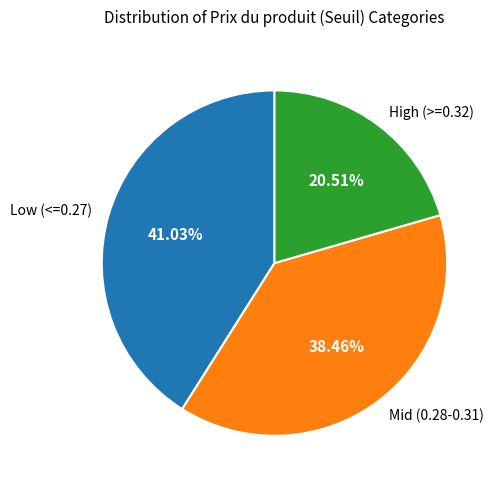

Approximately how many times larger is the value at Low (<=0.27) compared to High (>=0.32)?

2.0